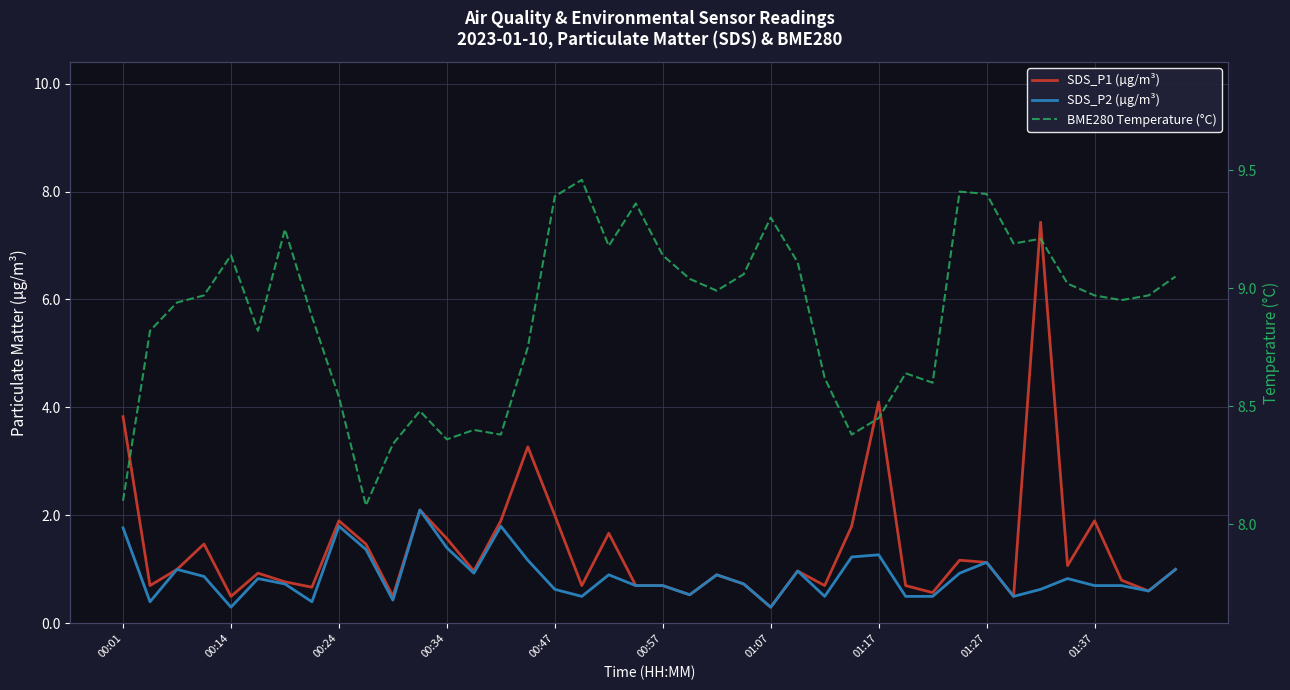

True or false: SDS_P1 (µg/m³) and BME280 Temperature (°C) cross at least once.

False